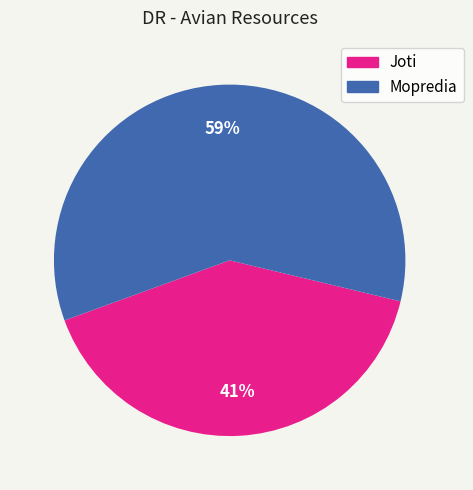

Do Joti and Mopredia together represent more than half of the pie?

Yes